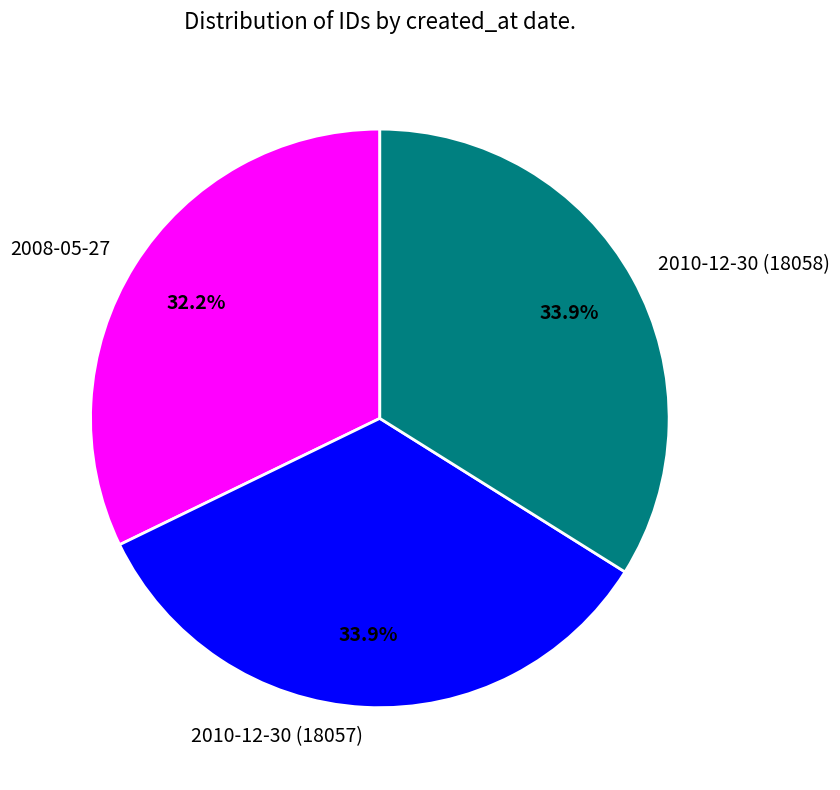

Does any single category account for the majority?

No